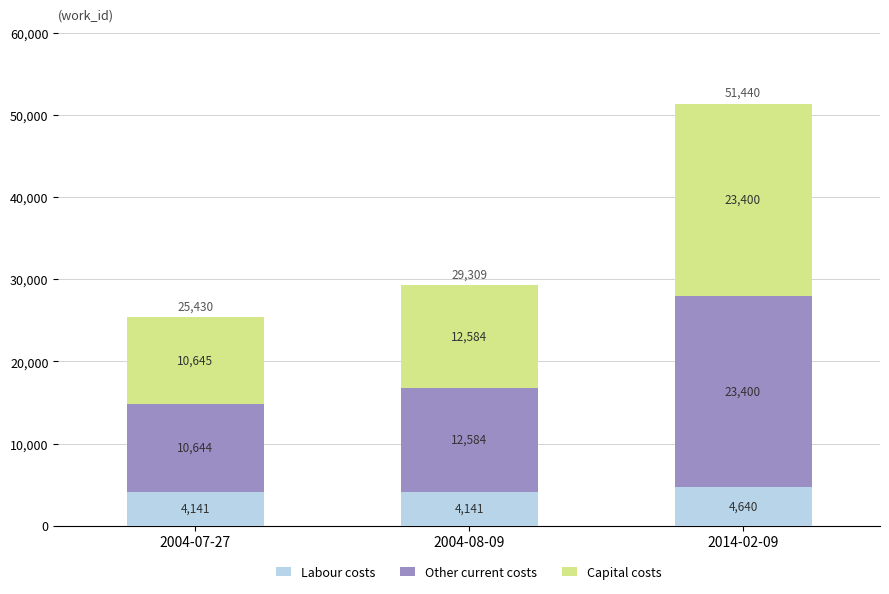

At which category is the sum across all series the highest?

2014-02-09